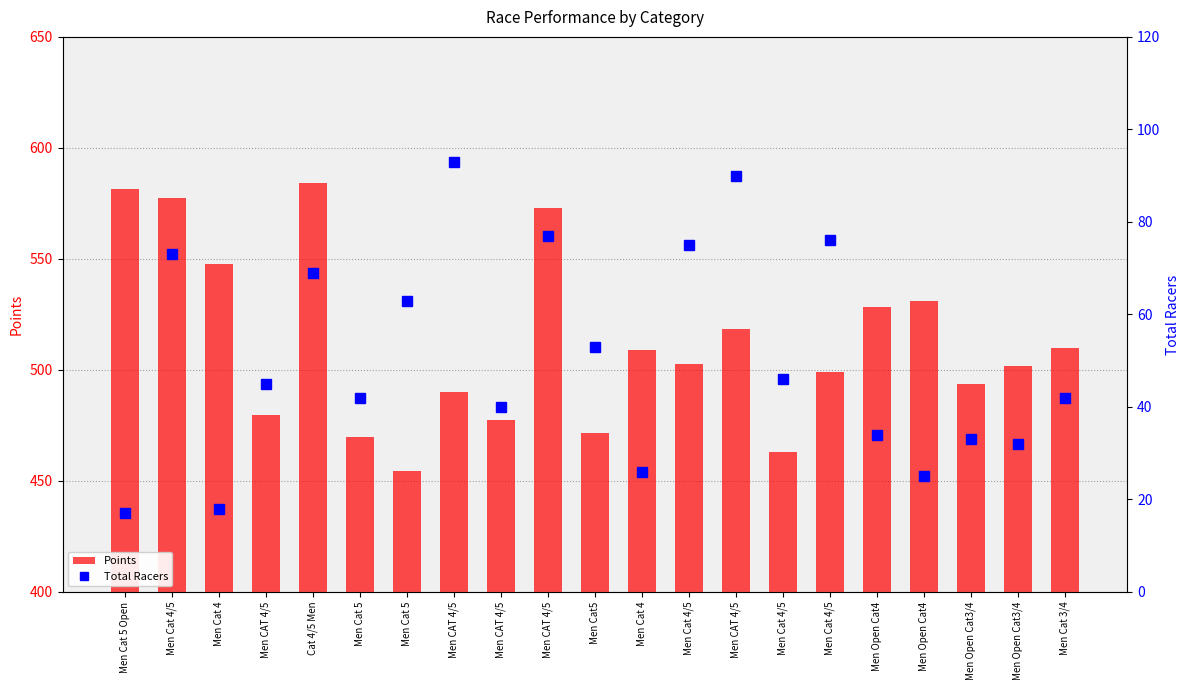

What is the label of the 8th bar from the left?

Men CAT 4/5